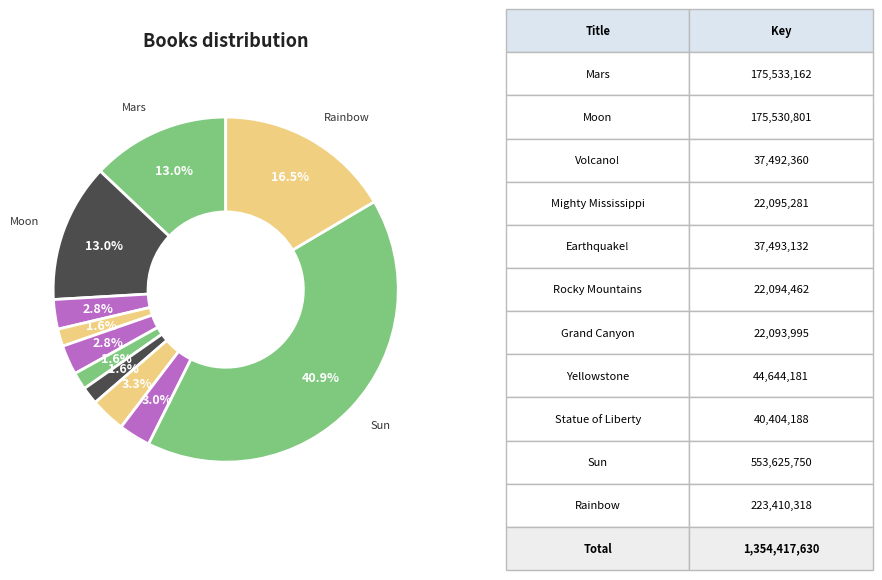

Count the number of slices in the pie.

11